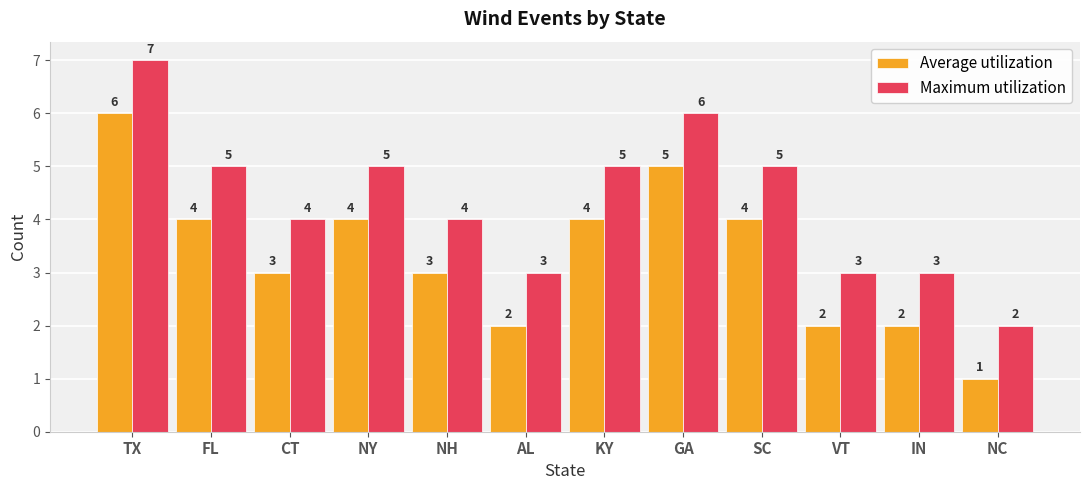

What are all the series names shown in the legend?

Average utilization, Maximum utilization